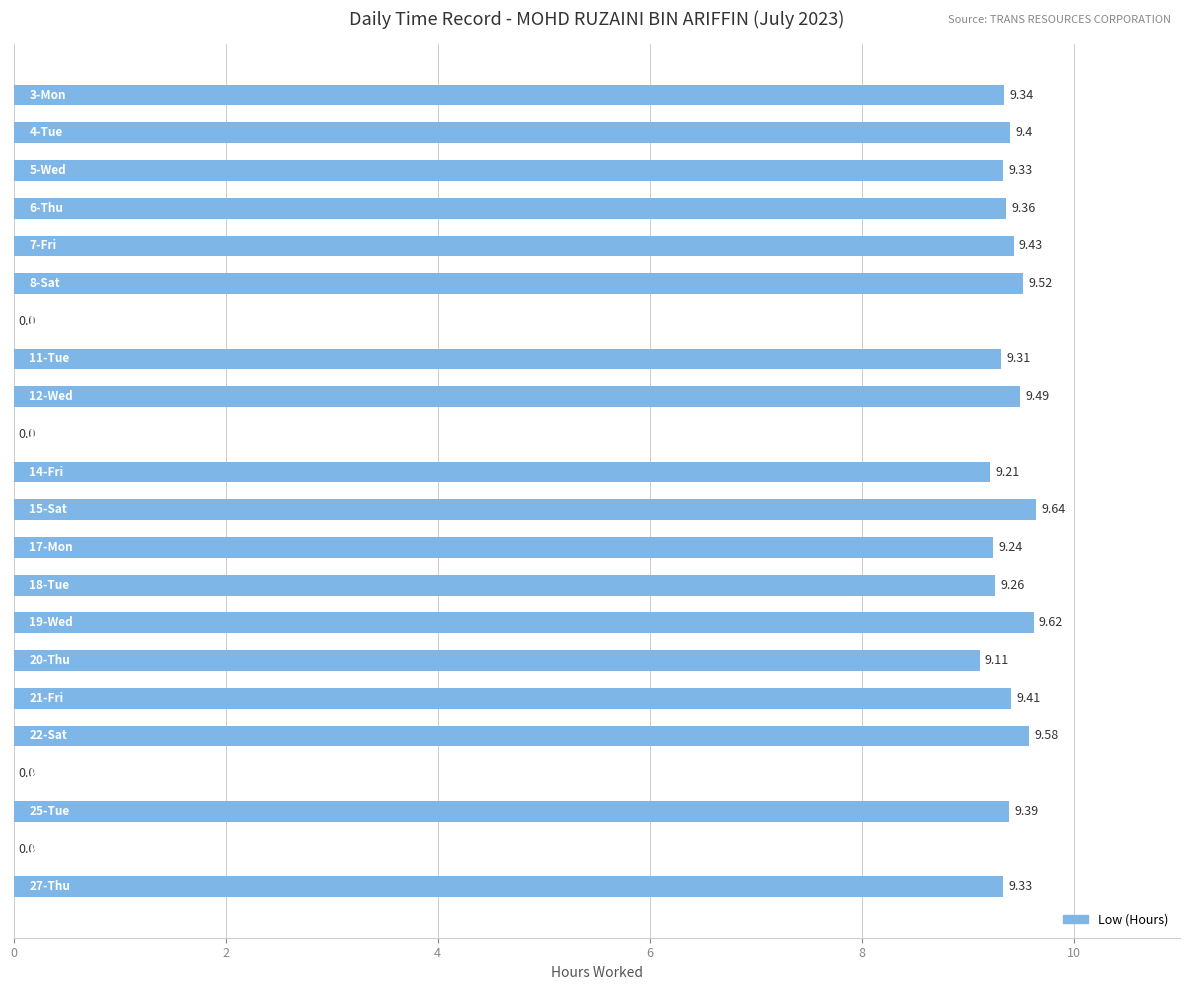

What is the sum of all values?

169.0